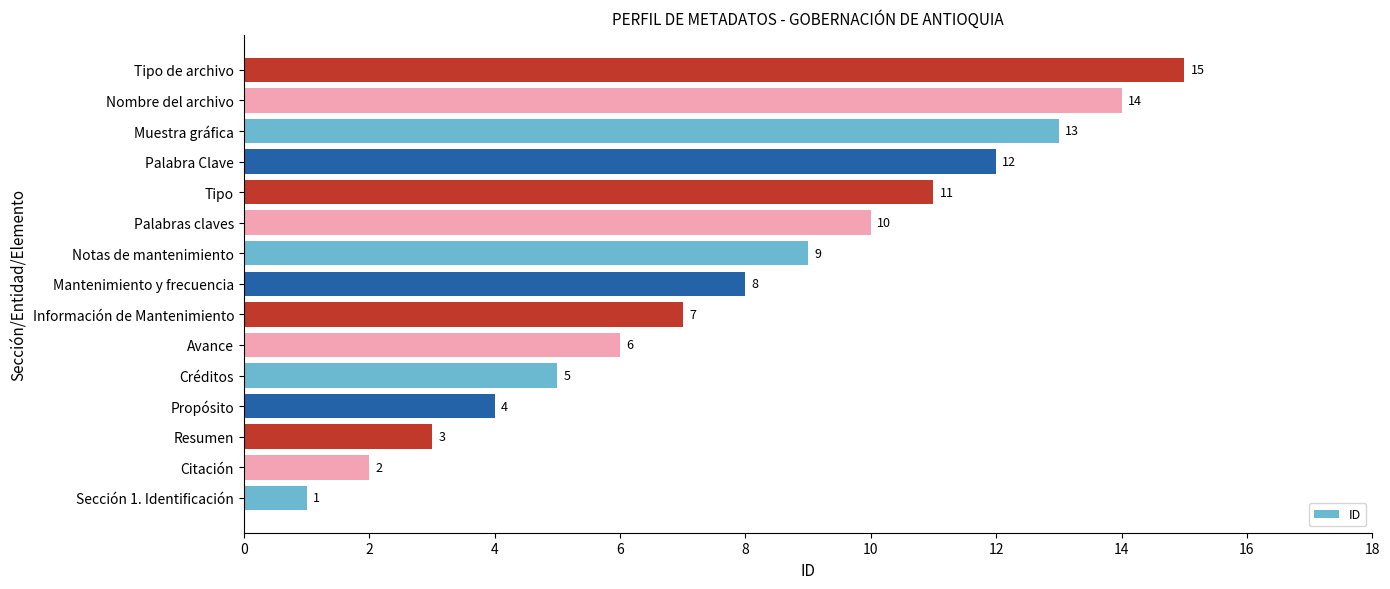

Where is the data nearest to the value 8?

Mantenimiento y frecuencia